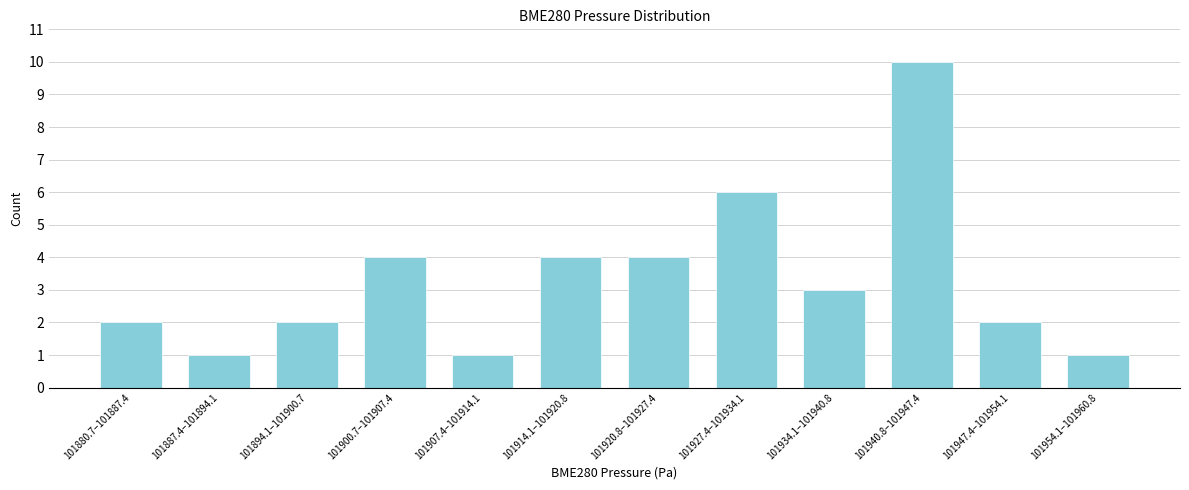

Reading left to right, extract all data points from this chart.

101880.7–101887.4=2	101887.4–101894.1=1	101894.1–101900.7=2	101900.7–101907.4=4	101907.4–101914.1=1	101914.1–101920.8=4	101920.8–101927.4=4	101927.4–101934.1=6	101934.1–101940.8=3	101940.8–101947.4=10	101947.4–101954.1=2	101954.1–101960.8=1